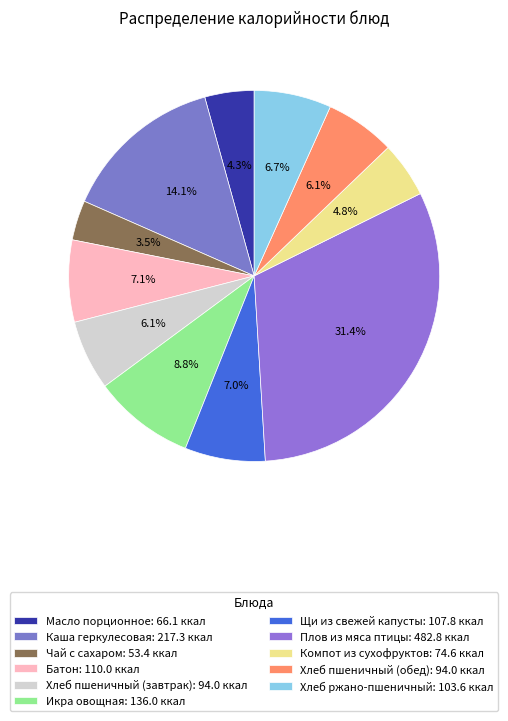

The Компот из сухофруктов slice represents 5% of the pie. True or false?

True